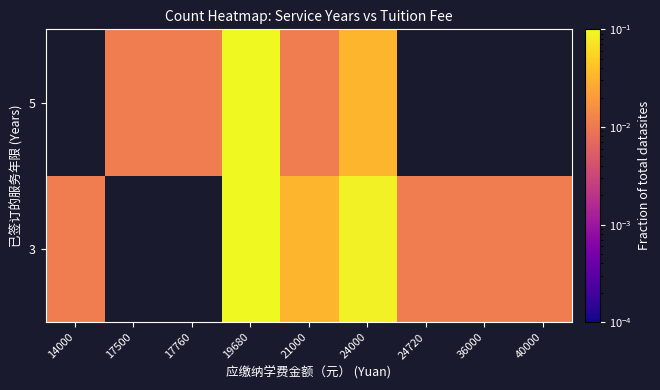

True or false: 3 has a value of 0.1 at 24000.

True